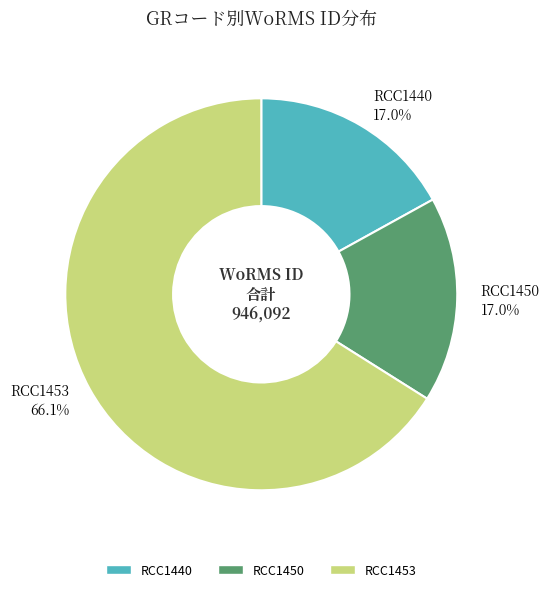

Approximately how many times larger is the value at RCC1450 compared to RCC1440?

1.0